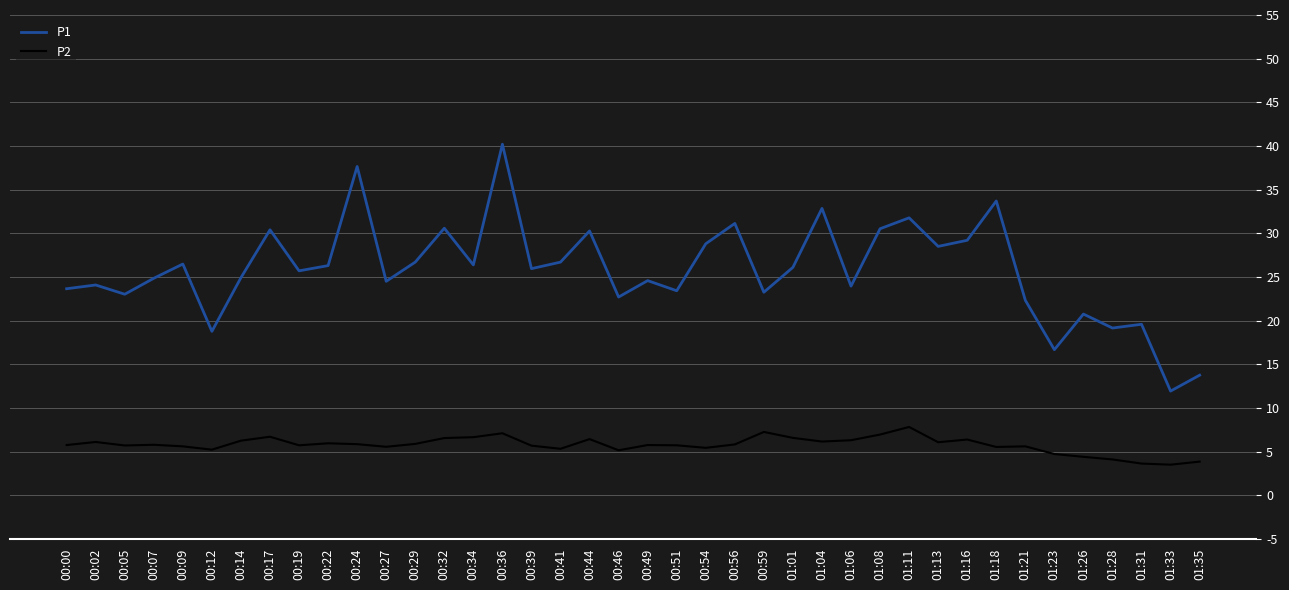

True or false: P1 and P2 intersect in this chart.

False